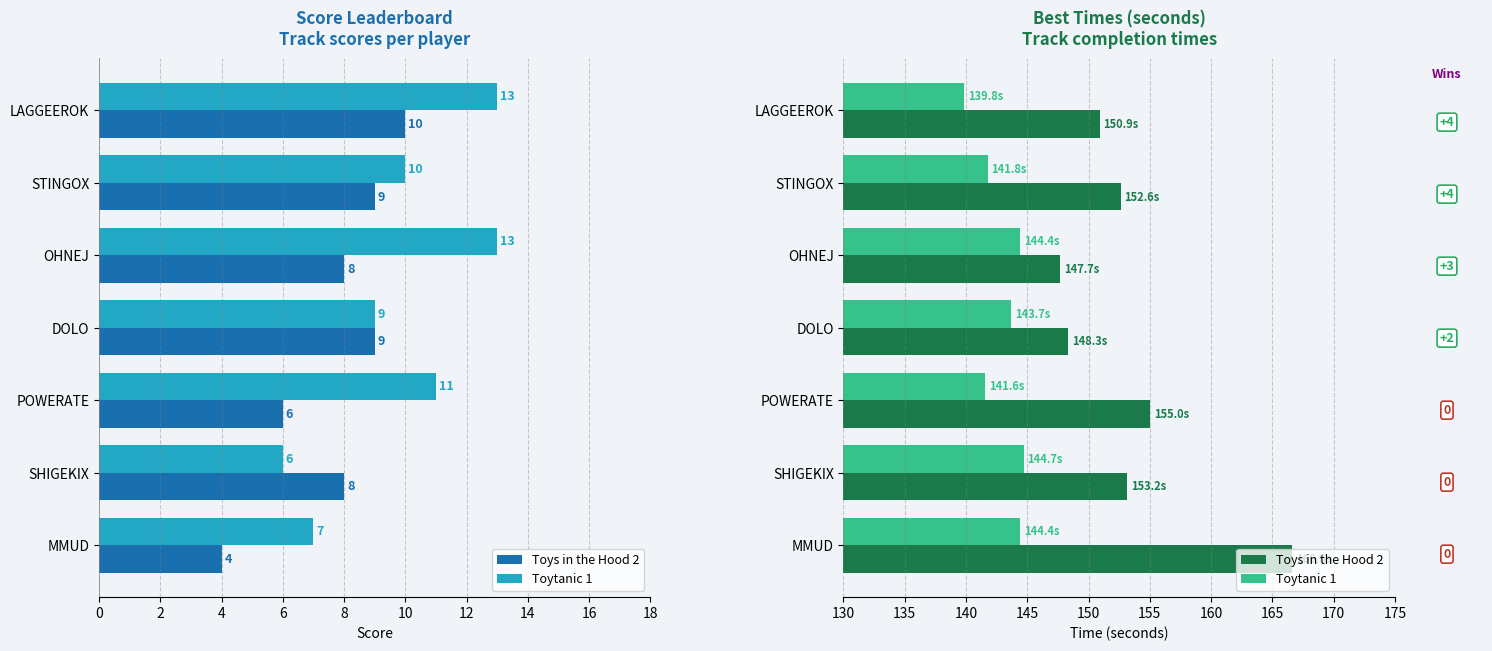

List the series in order of their peak value, highest first.

Toys in the Hood 2, Toytanic 1